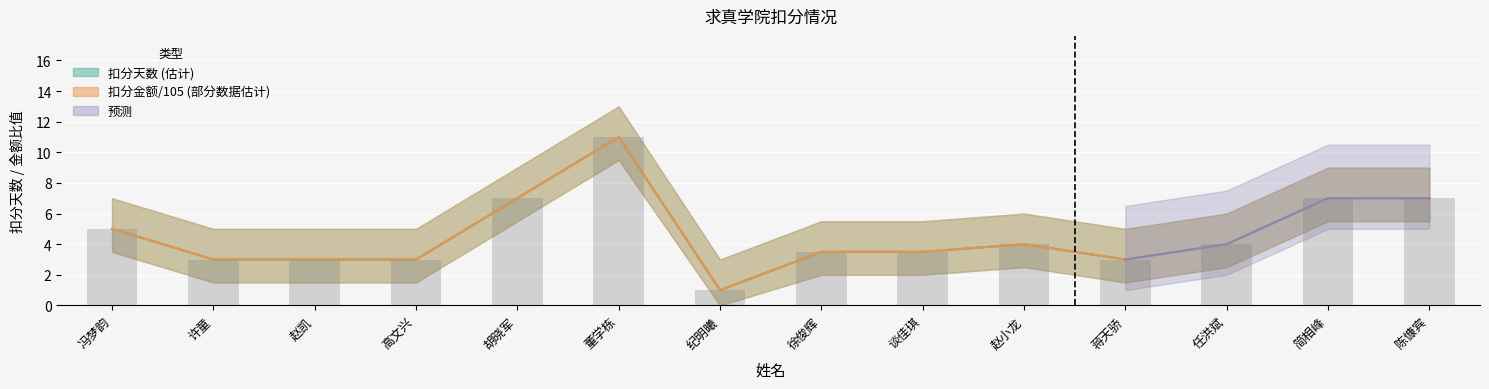

Which series has the largest range (max minus min)?

扣分天数